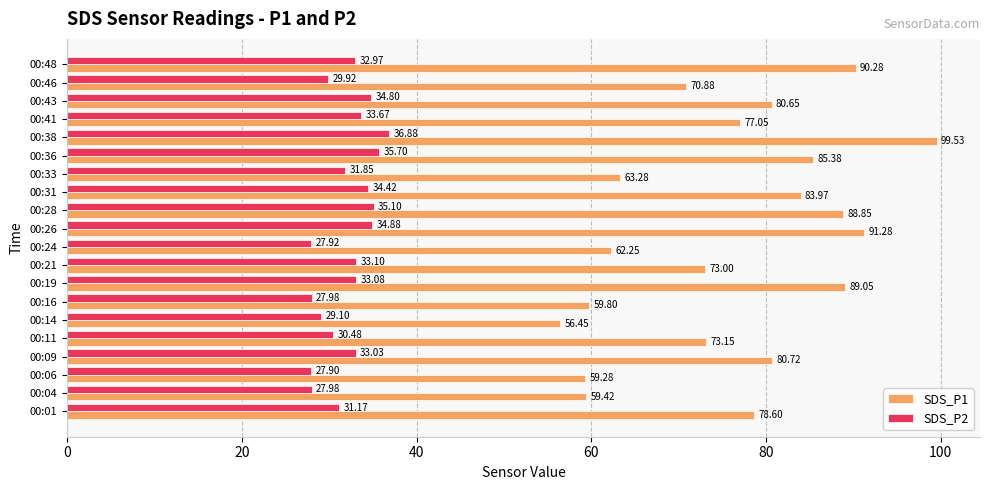

At which category does the chart reach its peak across all series?

00:38